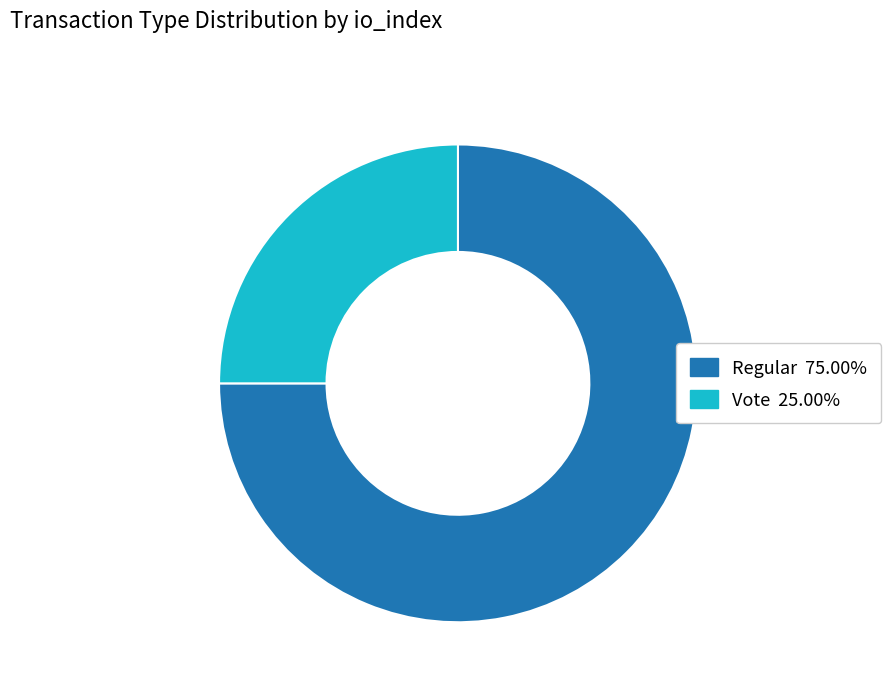

Count the number of slices in the pie.

2